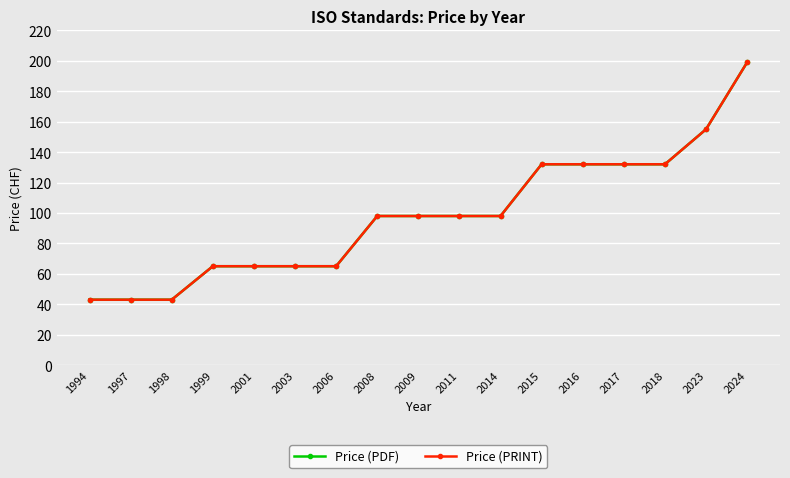

True or false: Price (PDF) has a value of 20 at 1994.

False